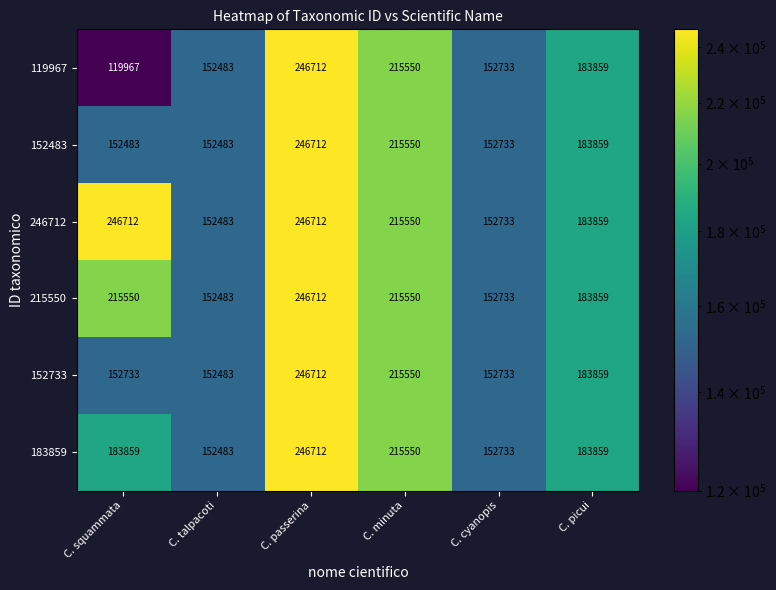

The 119967 series shows 119967 at C. squammata. True or false?

True